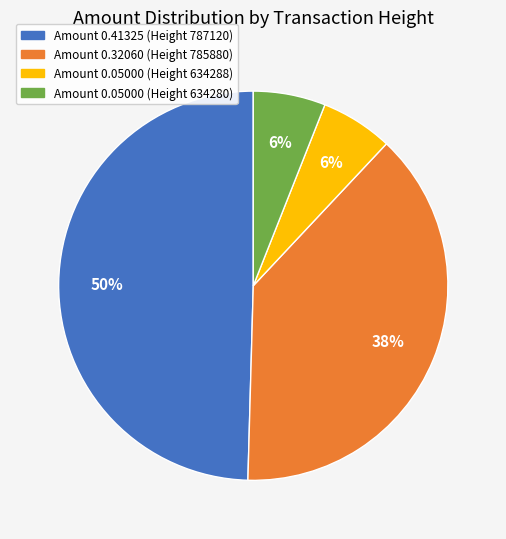

To the nearest percent, what portion does Amount 0.05000 (Height 634288) represent?

6%